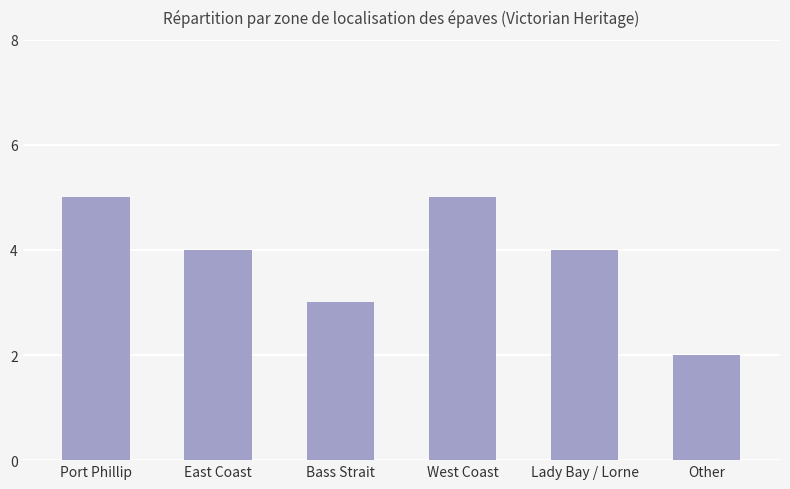

Reading left to right, transcribe all the data shown in this chart.

5	4	3	5	4	2